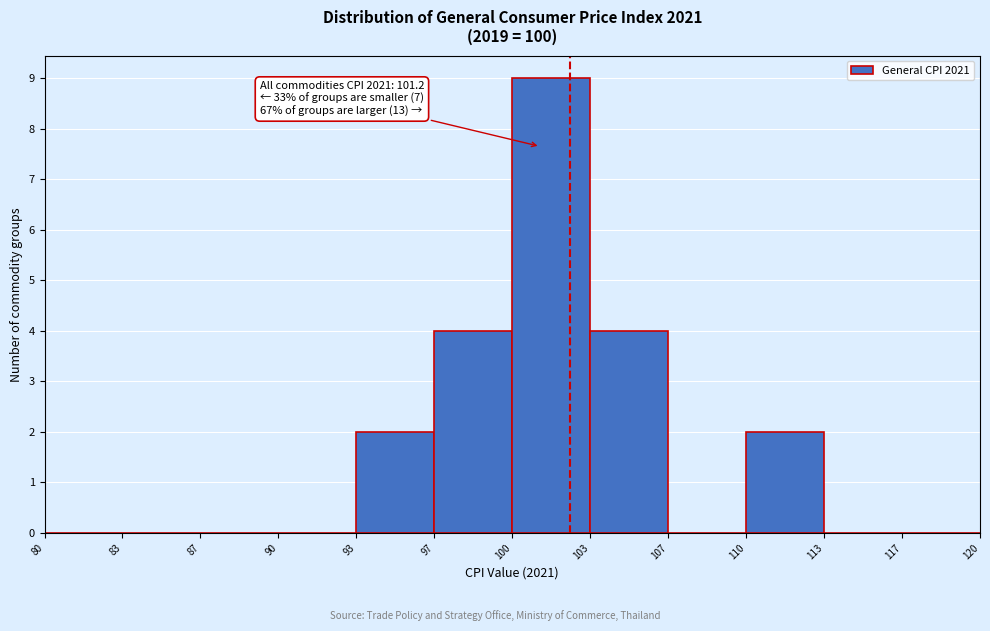

Which range on the x-axis has the tallest bar?

100 to 103